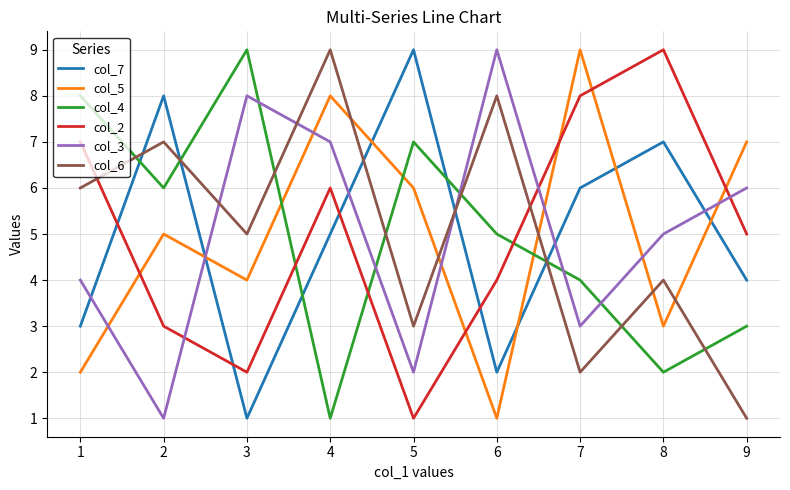

Is the value of col_4 at 5 greater than the value of col_2 at 9?

Yes